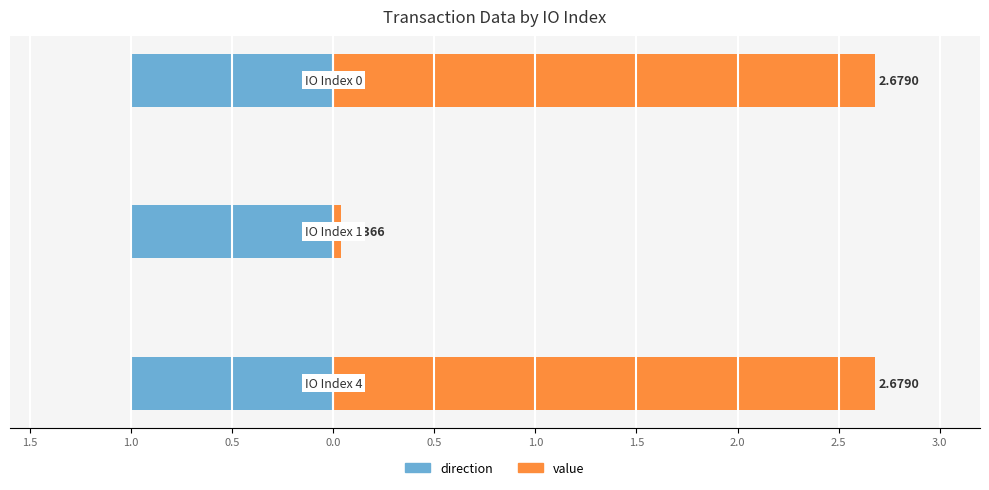

Is it true that value equals 0.0 at 1.0?

True